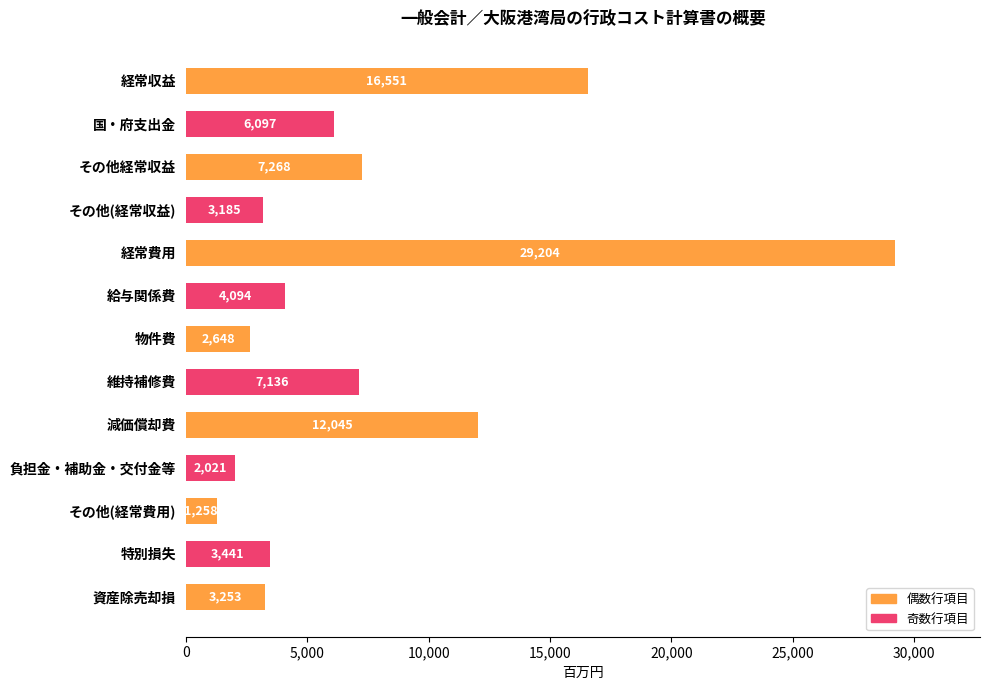

What is the minimum value shown in the chart?

1258